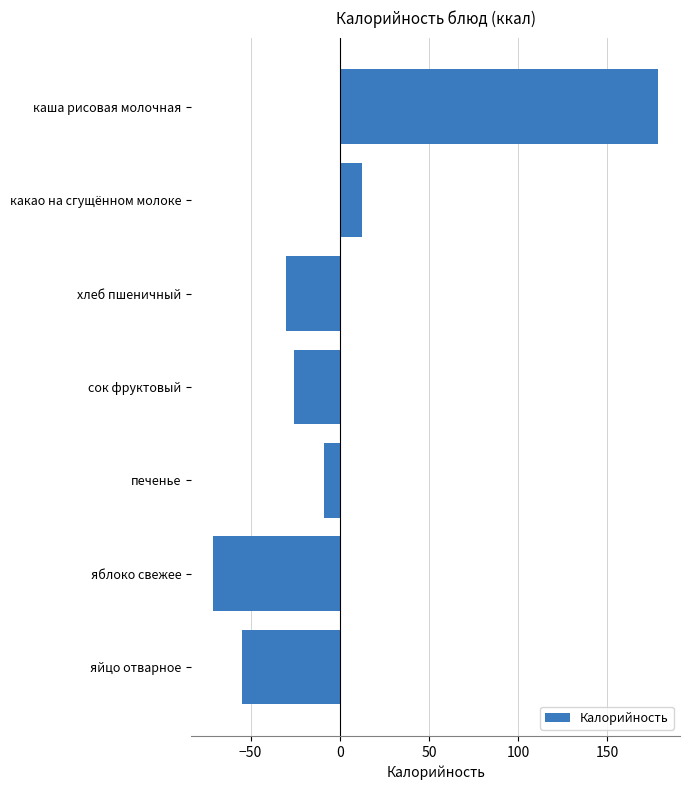

Rank the categories by value from highest to lowest.

каша рисовая молочная, какао на сгущённом молоке, печенье, сок фруктовый, хлеб пшеничный, яйцо отварное, яблоко свежее